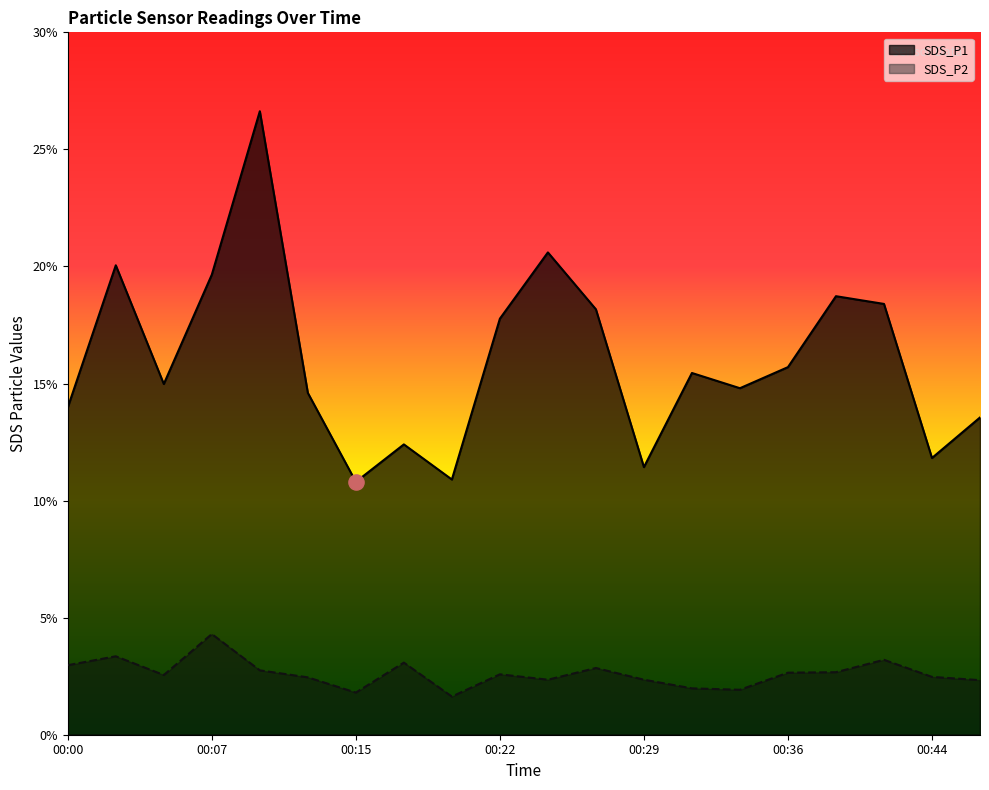

Which series has the largest total across all categories?

SDS_P1